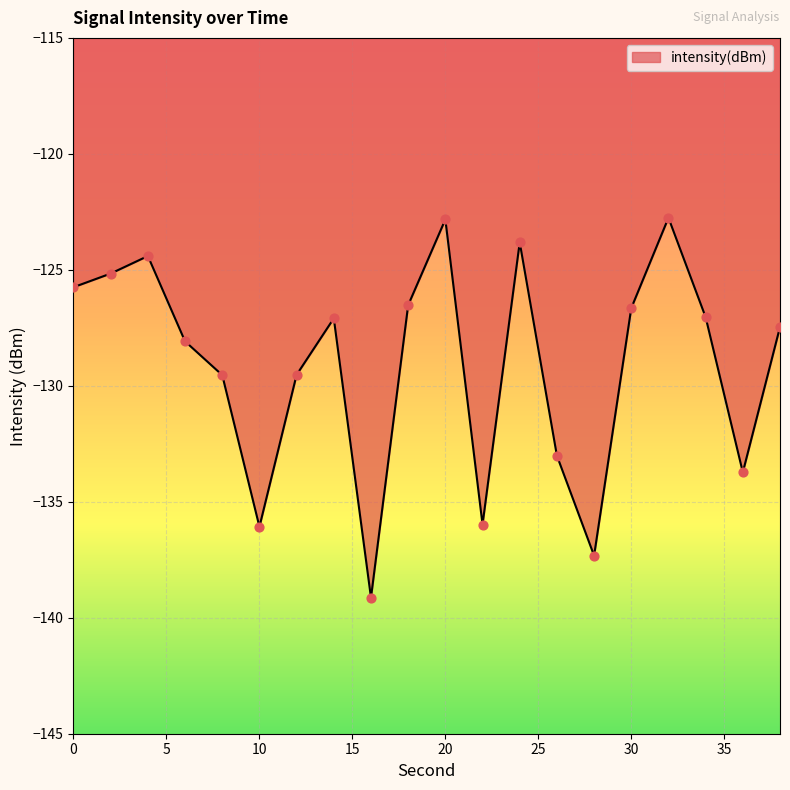

What is the difference between the maximum and minimum values?

16.4